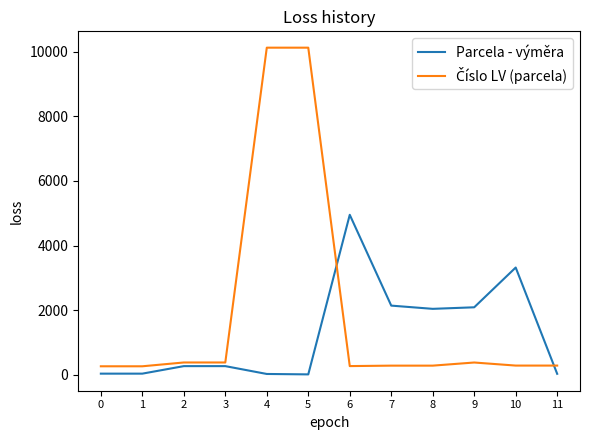

What is the difference between the maximum and minimum values in the Parcela - výměra series?

4945